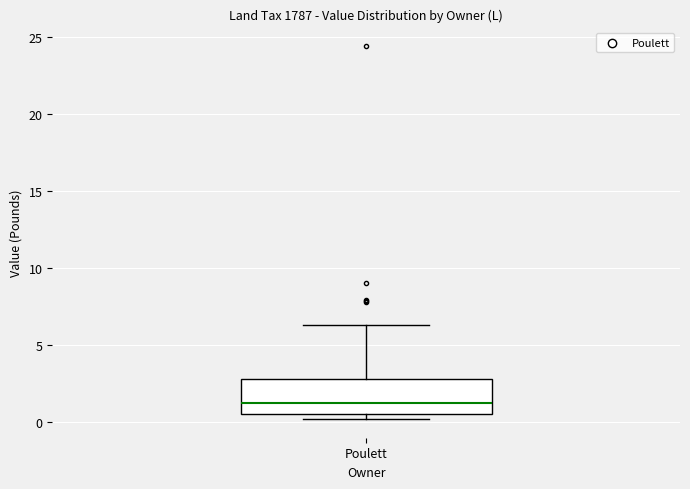

Transcribe this box plot: give where the median line is, the range the box spans, and where the two whiskers end, as read against the y-axis. The values are not printed on the chart, so give them approximately, as read against the axis.

median 1.0, box 0.5 to 3.0, whiskers 0.0 to 6.5